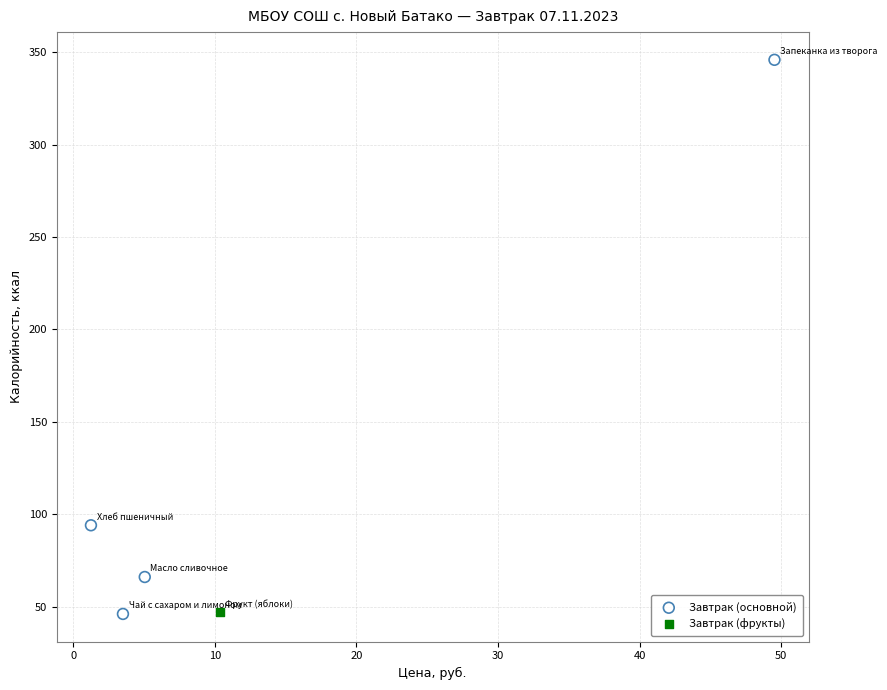

What are all the series names shown in the legend?

Завтрак (основной), Завтрак (фрукты)